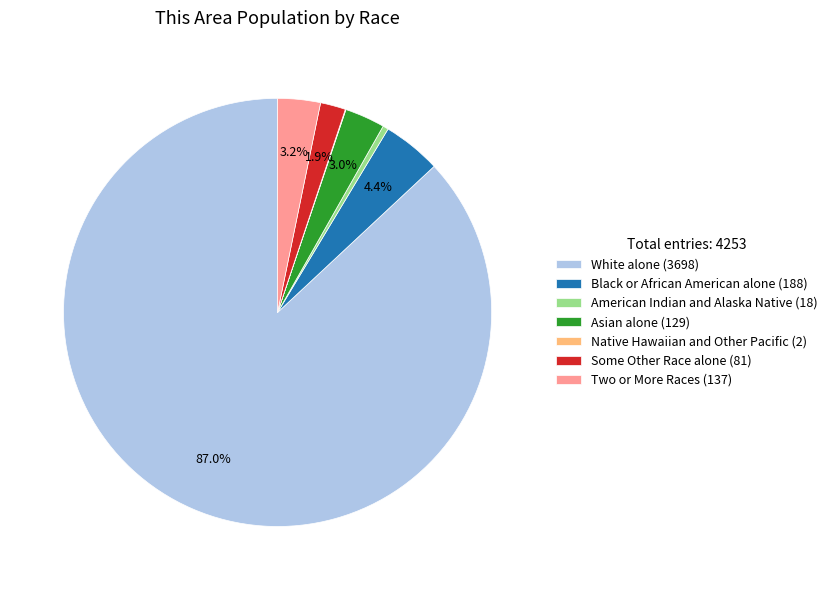

Is the sum of Some Other Race alone (81) and Two or More Races (137) greater than half?

No